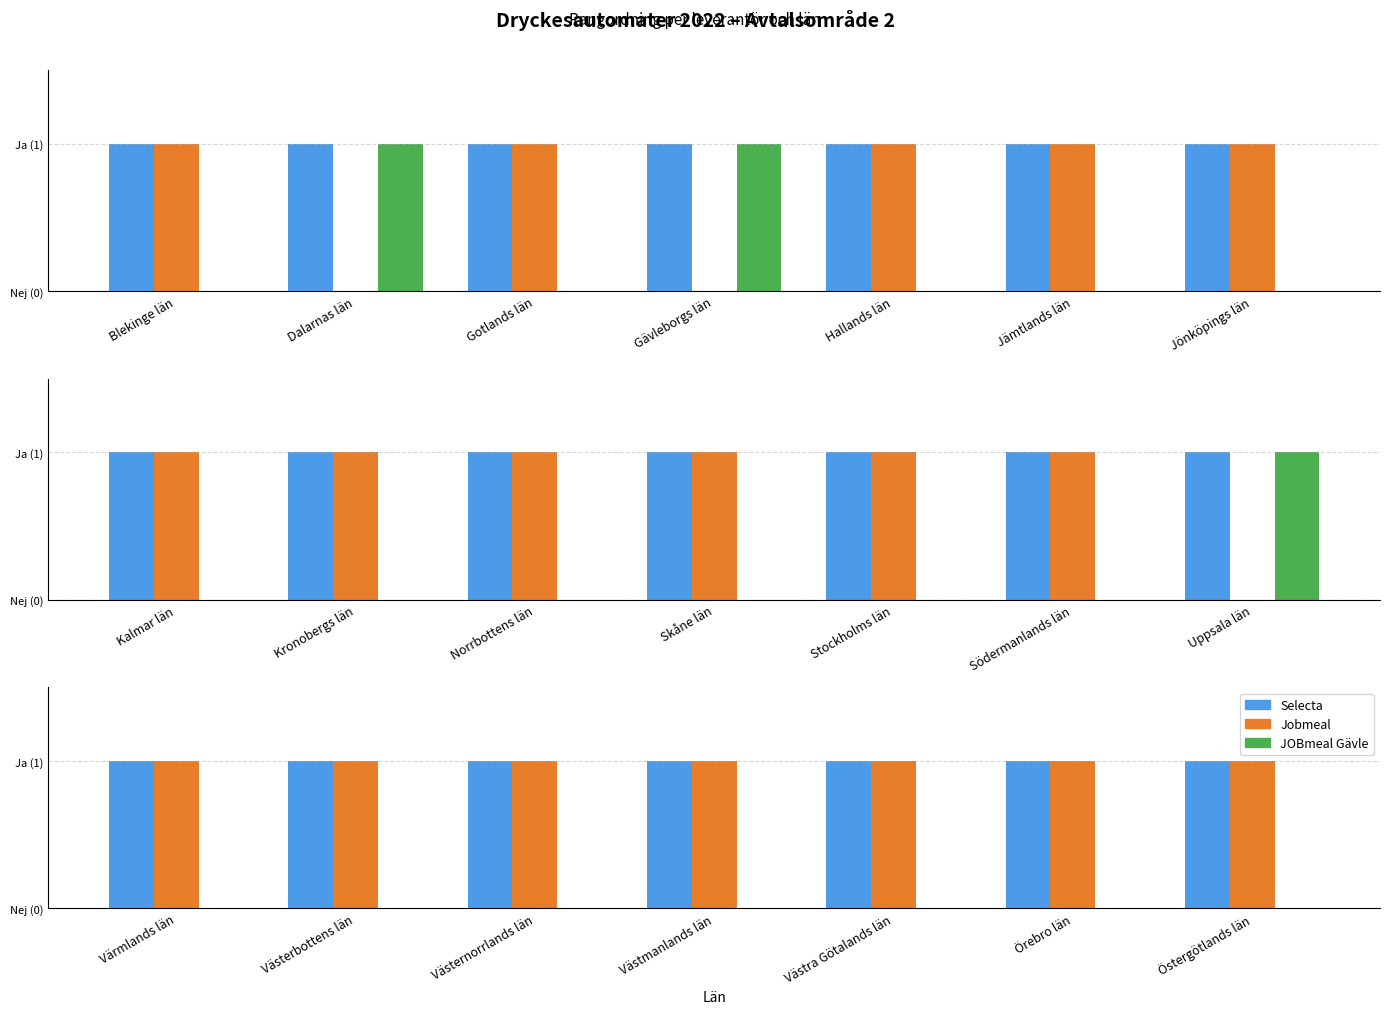

At which label does JOBmeal Gävle reach its minimum?

Värmlands län